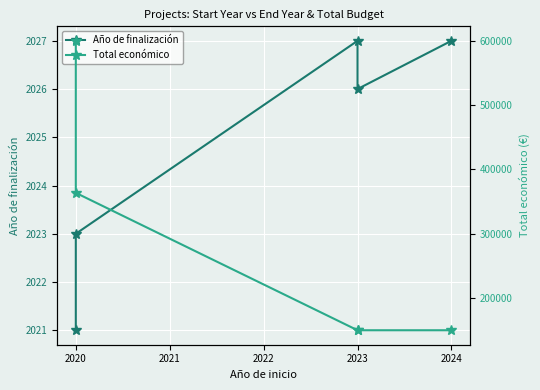

Is it true that Total económico equals 264191 at 2023?

False